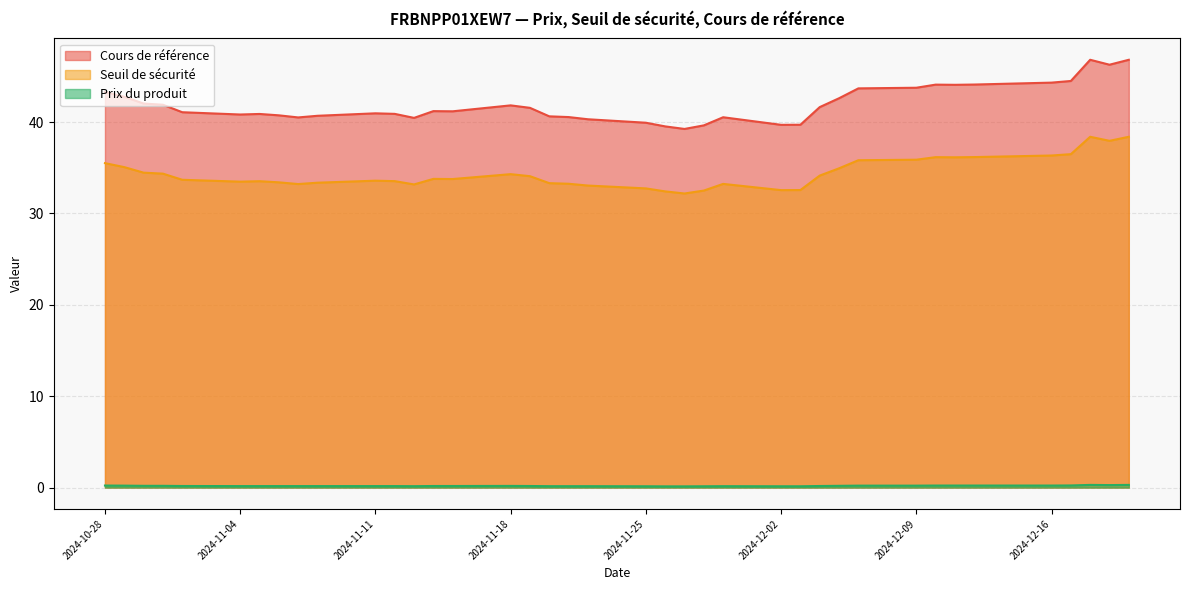

Which series has the largest total across all categories?

Cours de référence